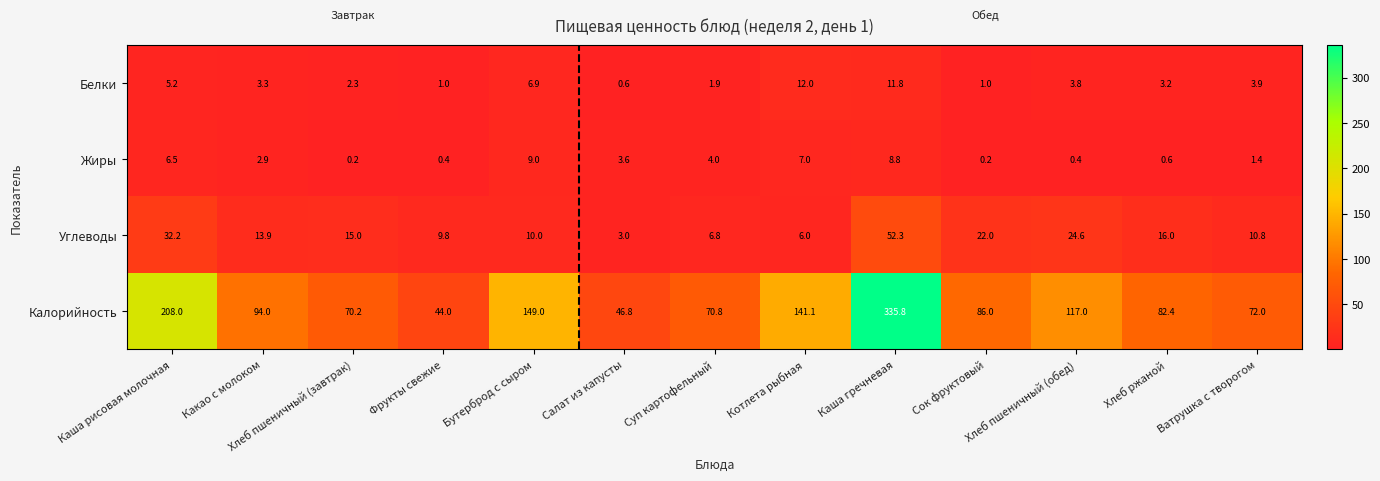

What is the total value across all series at Котлета рыбная?

166.1